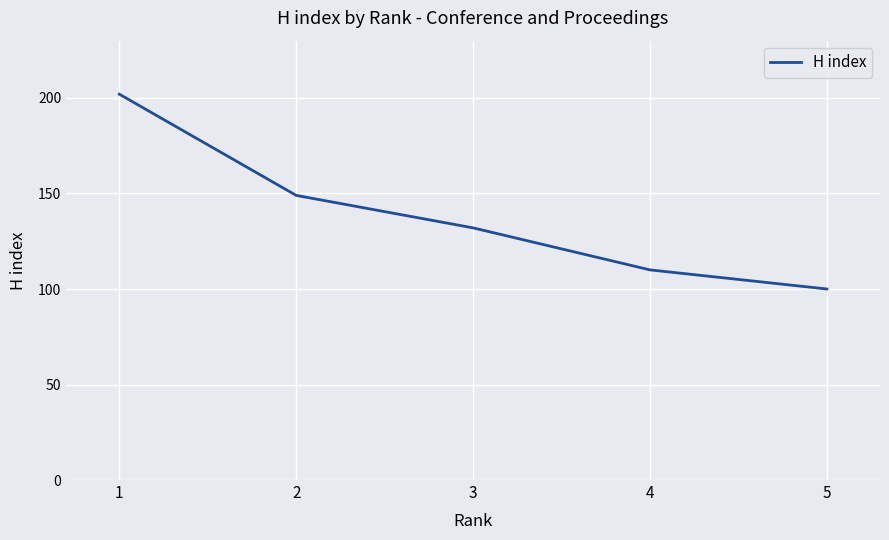

How many lines are shown in the chart?

1